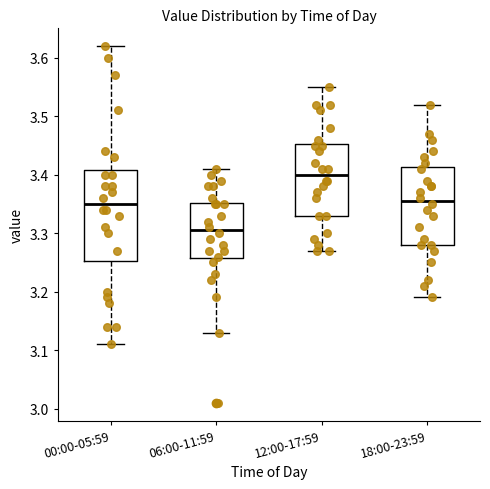

Which box is the tallest, from its lower edge to its upper edge?

00:00-05:59